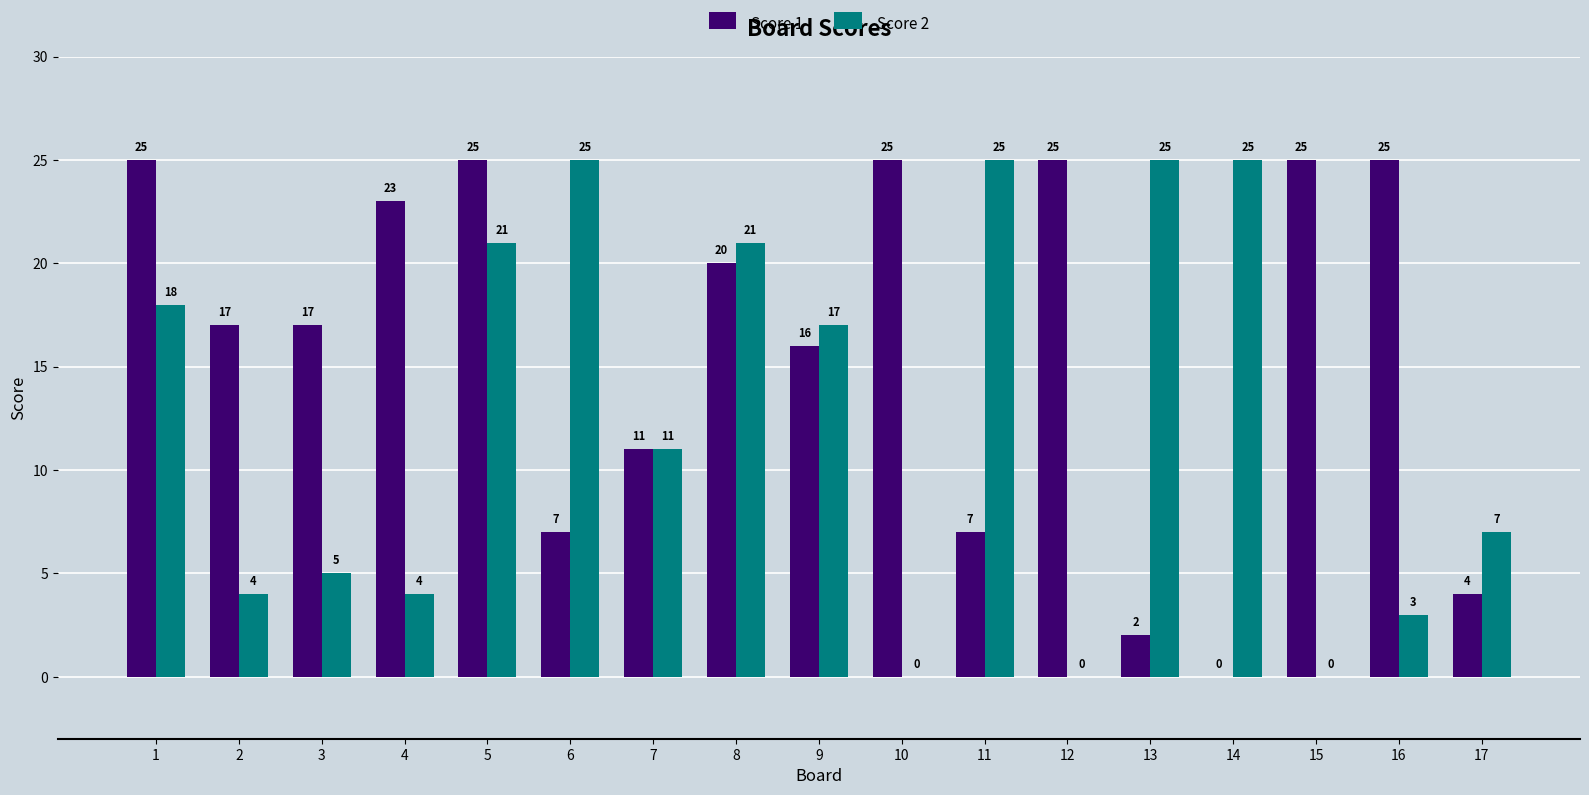

What are all the series names shown in the legend?

Score 1, Score 2